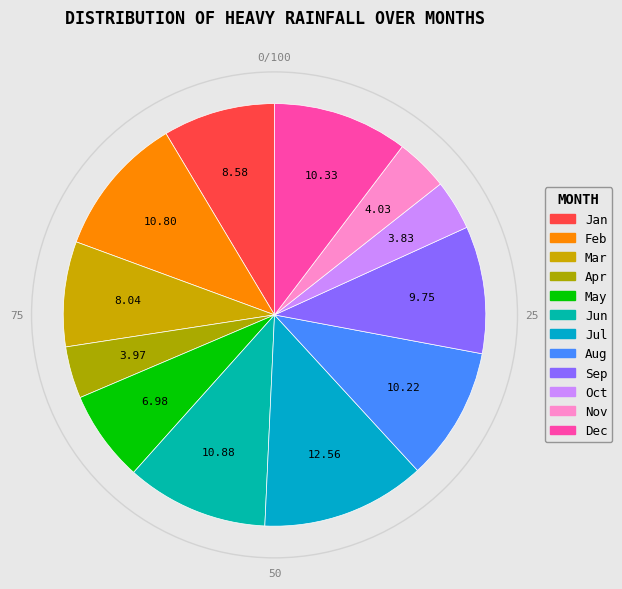

What is the smallest slice in the pie chart?

Oct